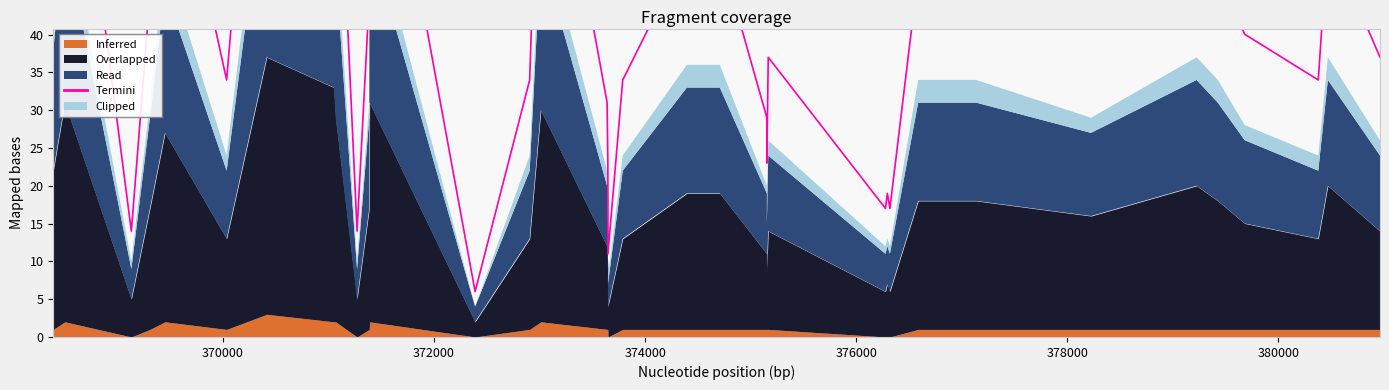

Does the chart have visible grid lines?

No